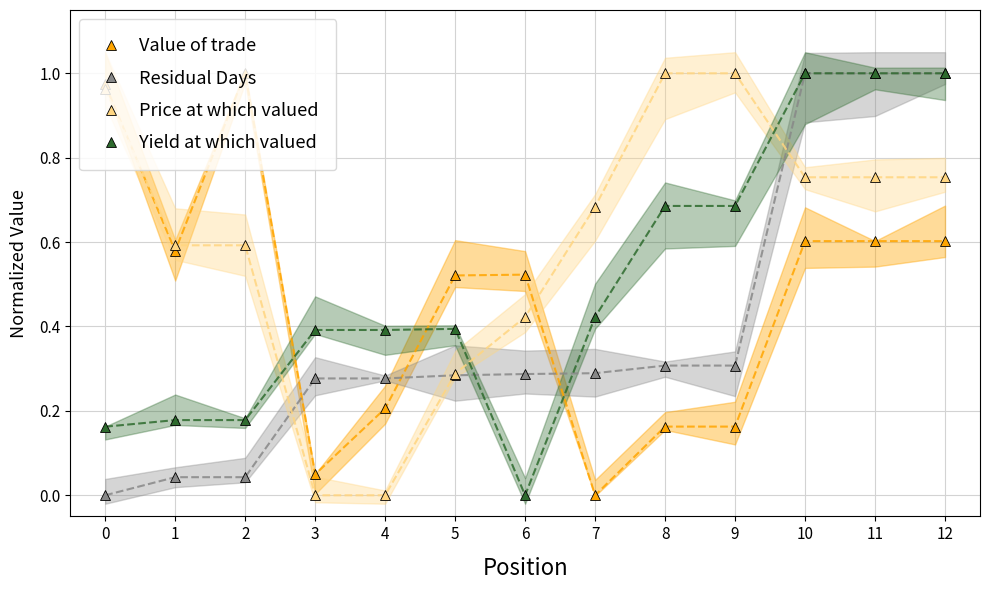

Rank the series by their maximum value, from lowest to highest.

Value of trade, Residual Days, Price at which valued, Yield at which valued